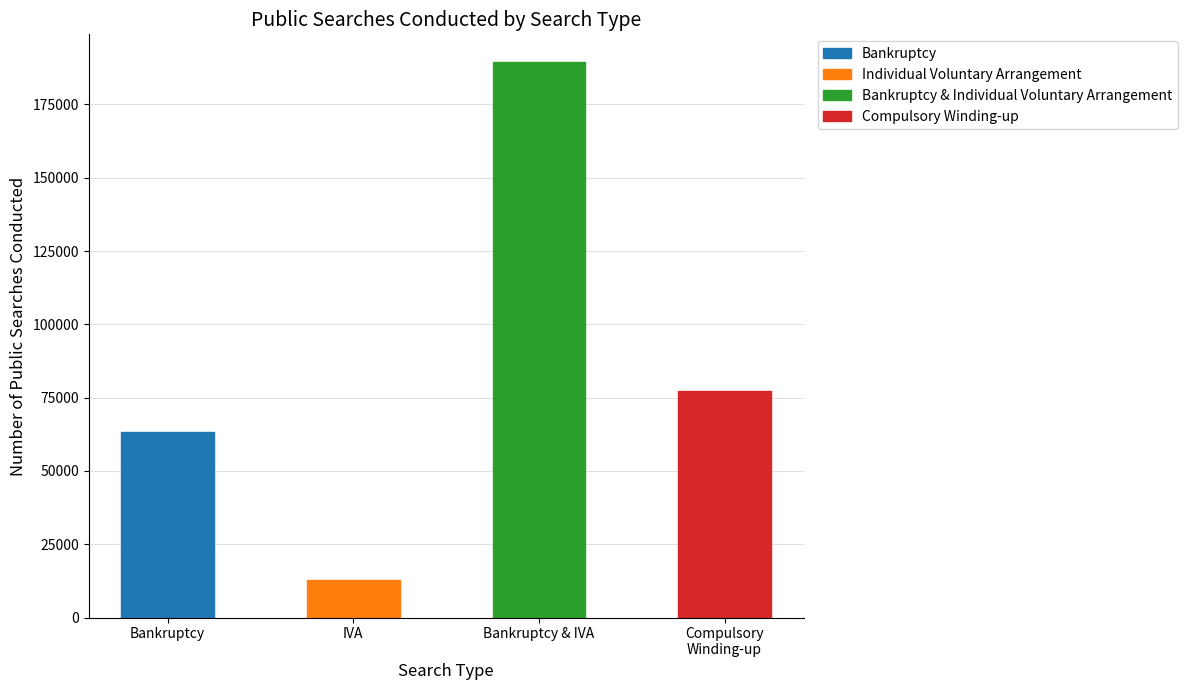

At which category does the chart reach its peak across all series?

Bankruptcy & IVA